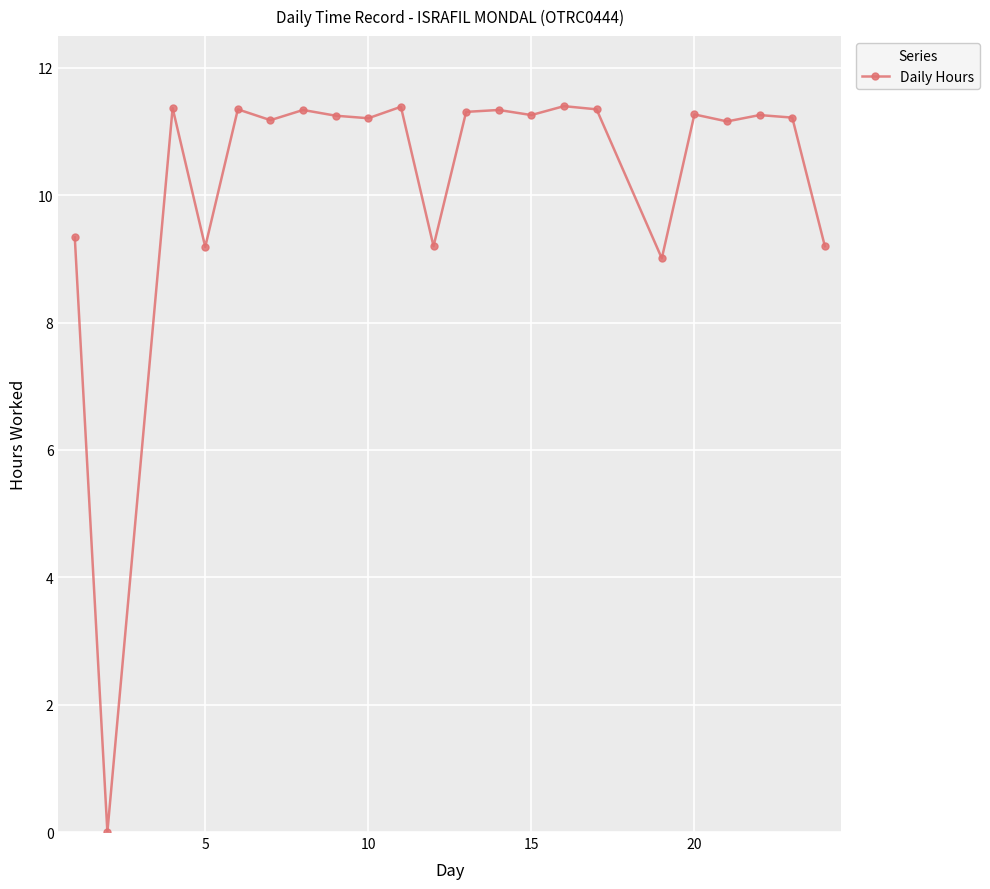

What is the difference between the maximum and minimum values?

11.4